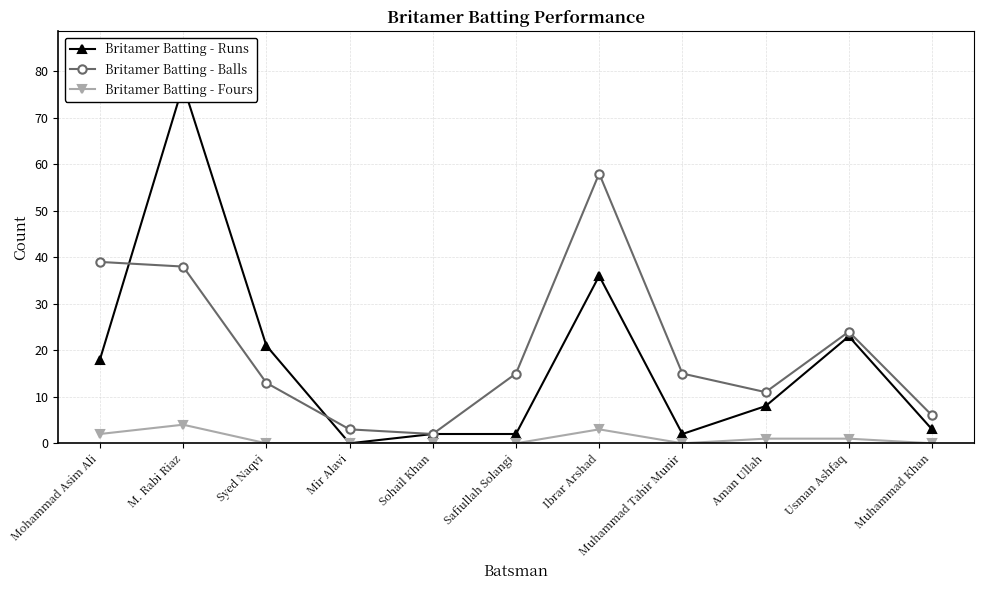

Which series has the largest range (max minus min)?

Britamer Batting - Runs